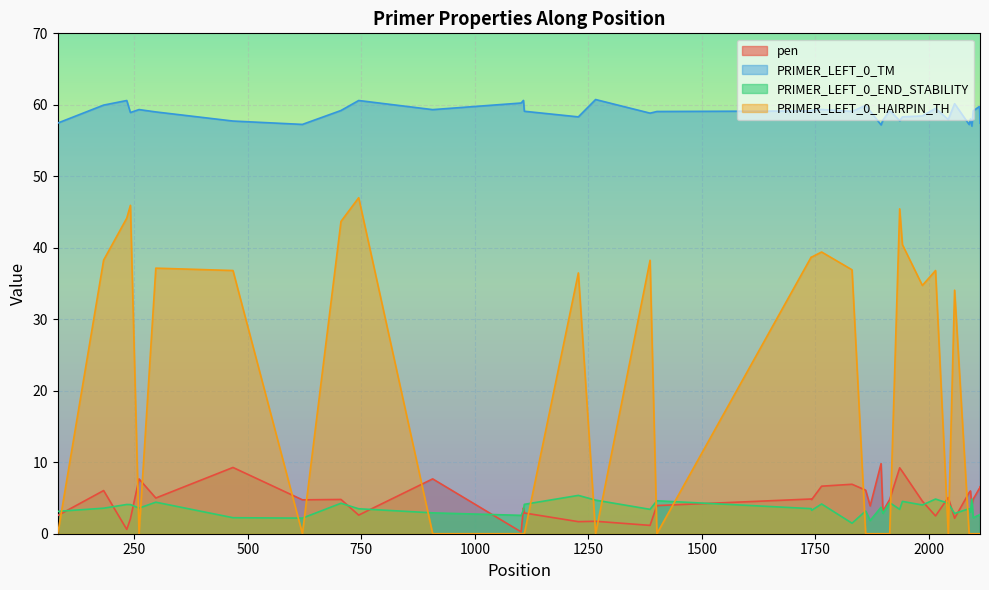

True or false: pen and PRIMER_LEFT_0_TM cross at least once.

False